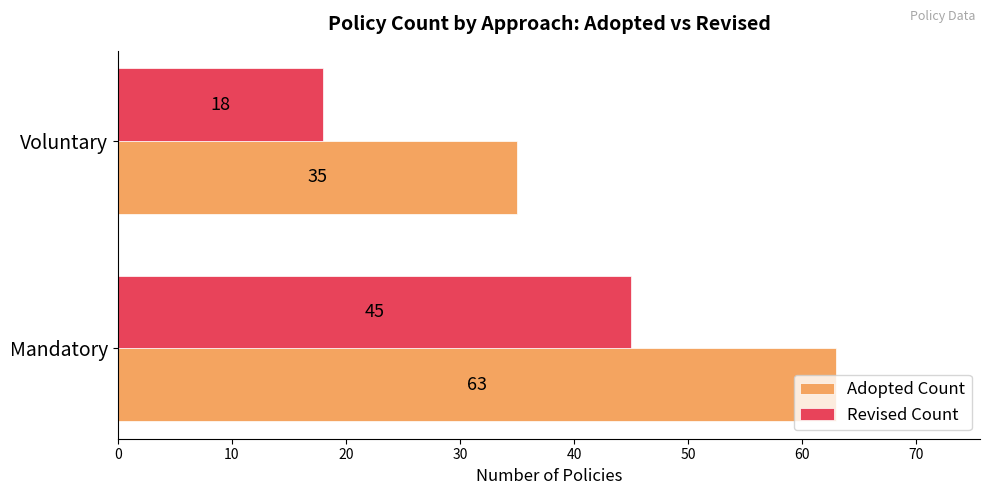

How many Adopted Count values are between 35 and 63?

2